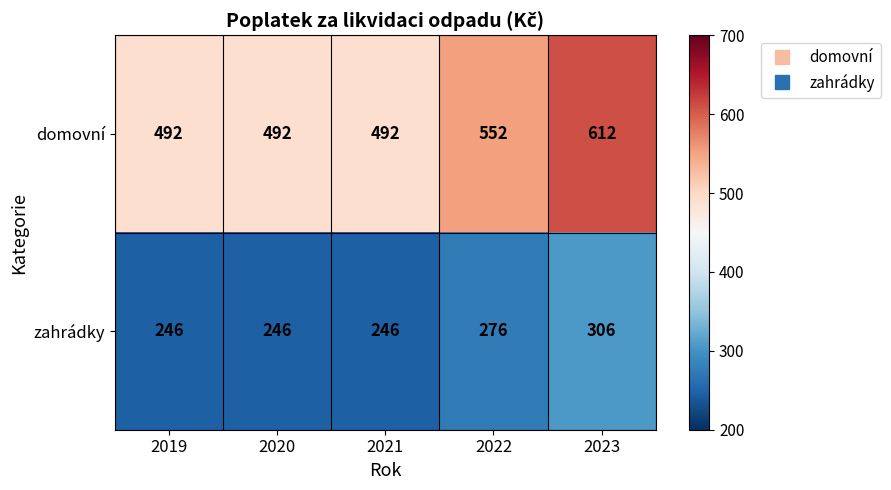

Which series has the widest spread of values?

domovní